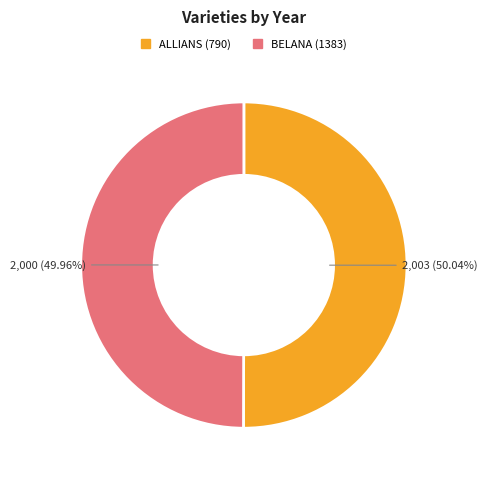

To the nearest percent, what portion does ALLIANS (790) represent?

50%